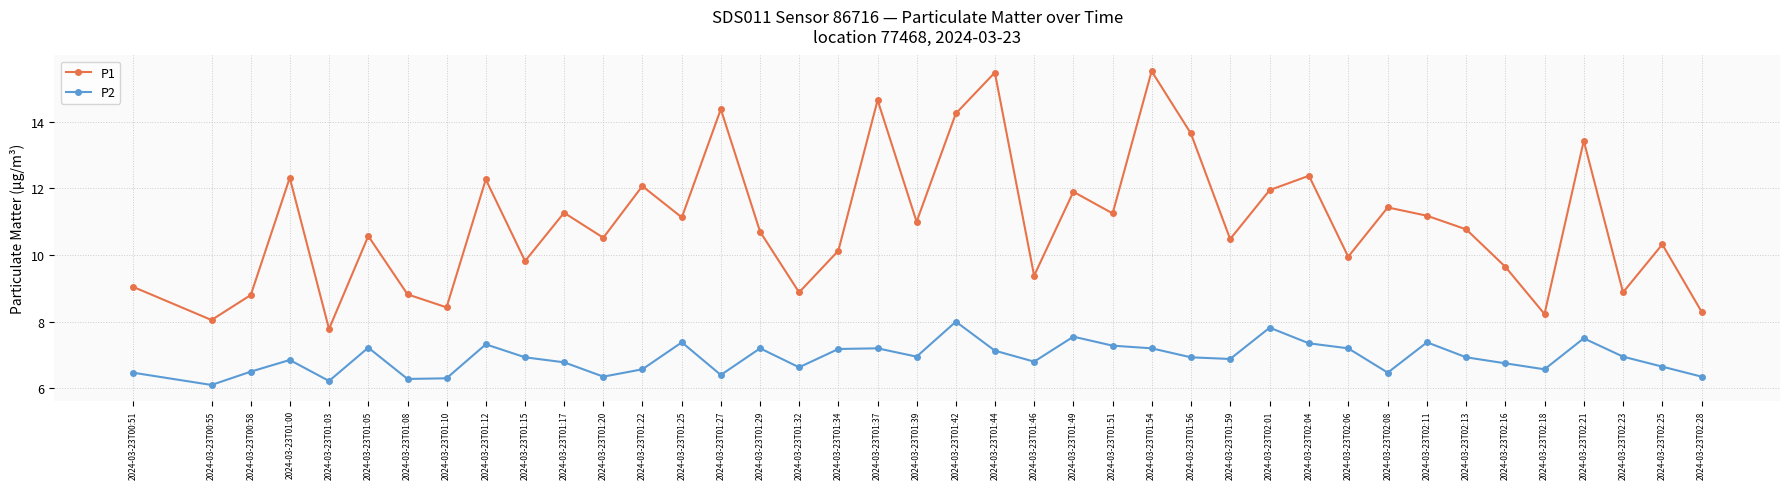

Which series has the largest total across all categories?

P1